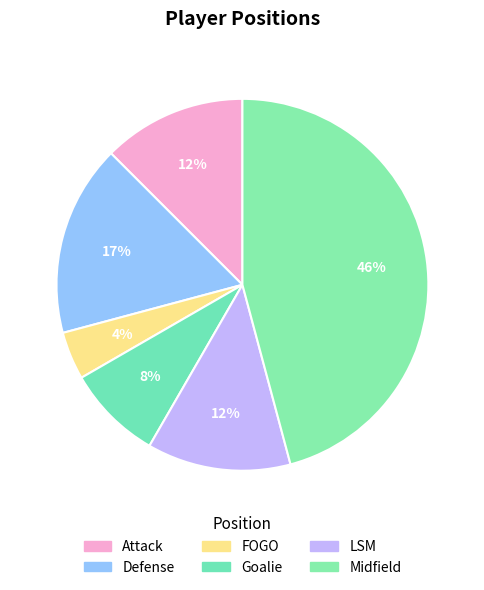

To the nearest percent, what is the average slice percentage?

17%